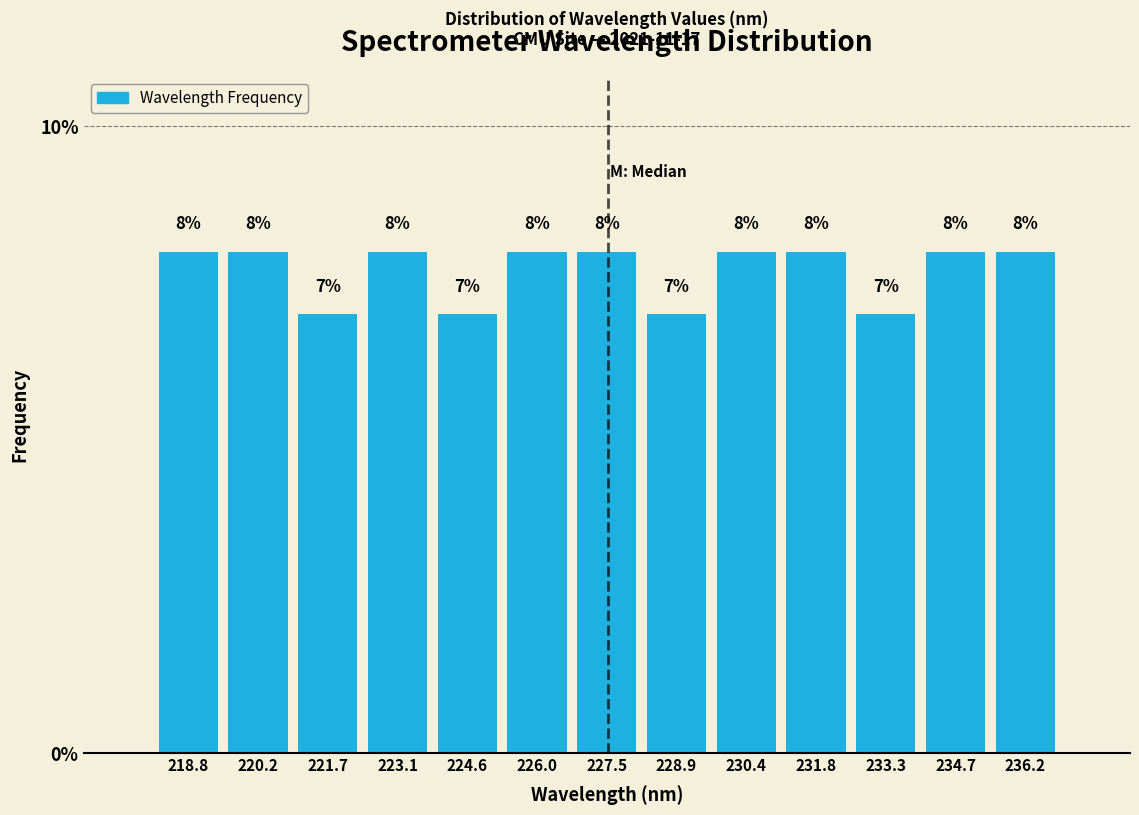

Reading left to right, transcribe this chart: for each bar, give the range it covers on the x-axis and its height. The bar edges are not printed on the chart, so give them approximately, as read against the axis.

218.0 to 219.6: 8
219.6 to 221.0: 8
221.0 to 222.4: 7
222.4 to 223.8: 8
223.8 to 225.4: 7
225.4 to 226.8: 8
226.8 to 228.2: 8
228.2 to 229.6: 7
229.6 to 231.2: 8
231.2 to 232.6: 8
232.6 to 234.0: 7
234.0 to 235.4: 8
235.4 to 237.0: 8